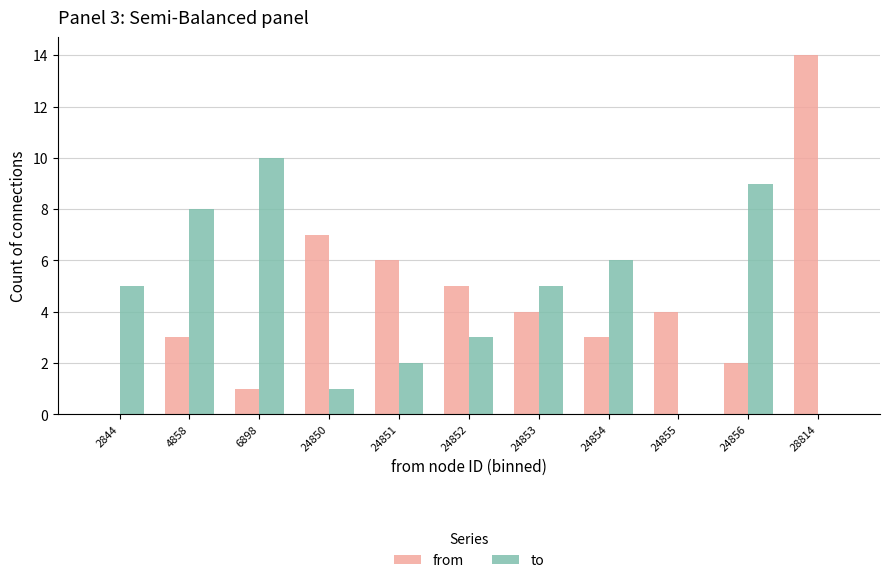

How many categories are shown in the chart?

11